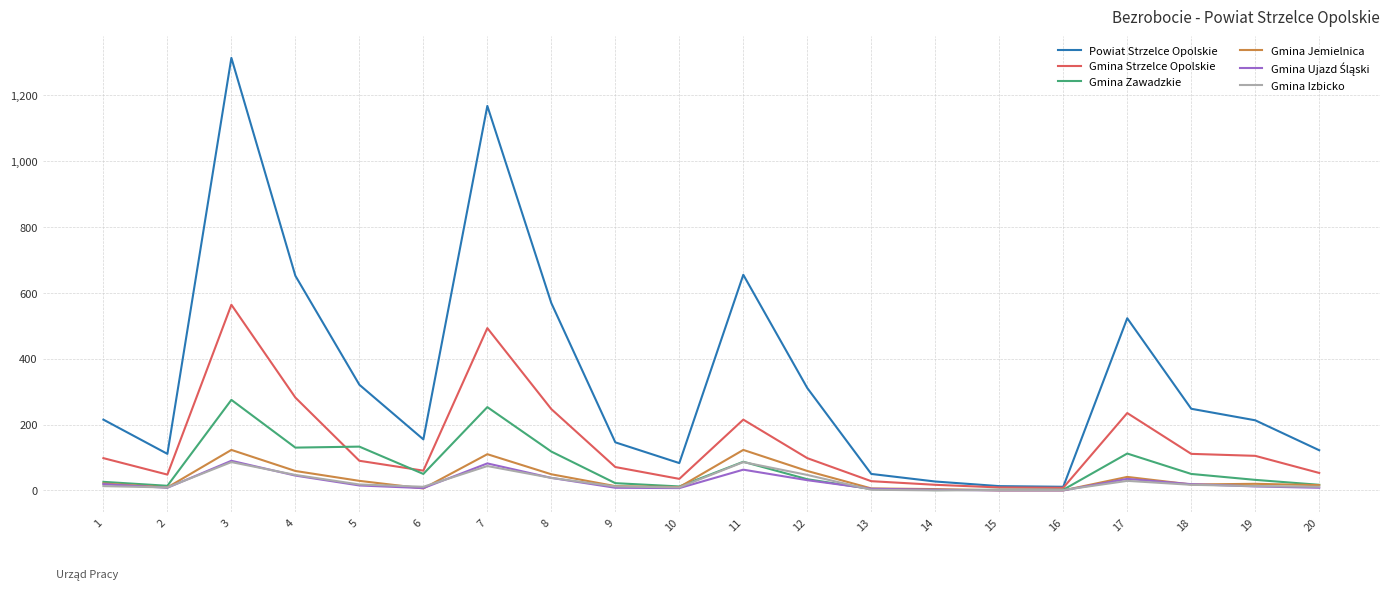

What is the maximum value shown in the chart?

1314